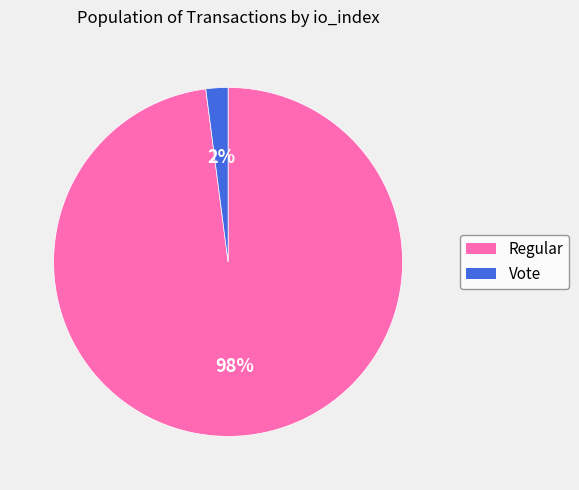

To the nearest percent, what is the difference between the largest and smallest slice percentages?

96%